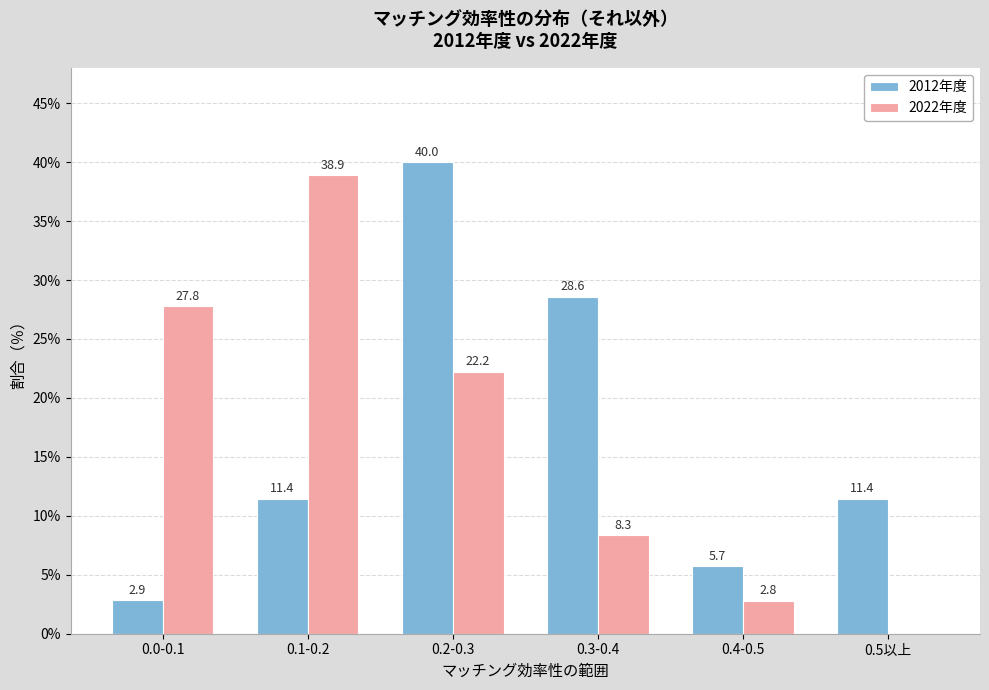

What is the sum of all 2012年度 values?

100.0